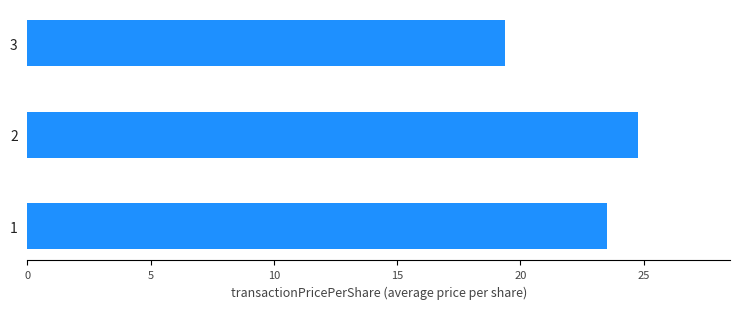

What is the smallest value displayed?

19.4